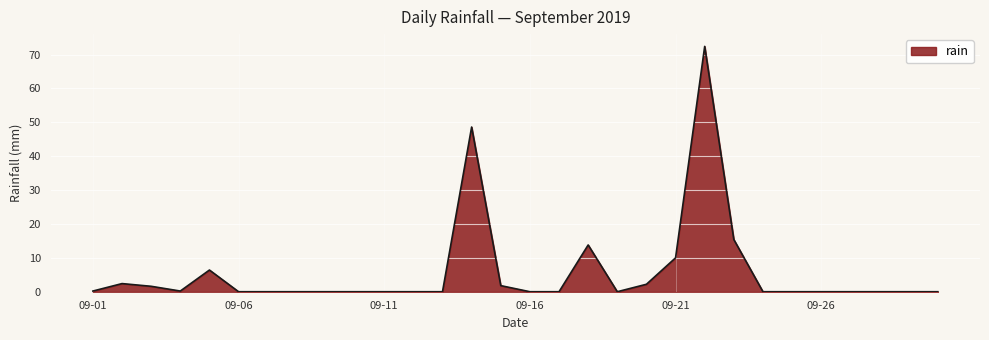

What is the maximum value shown in the chart?

72.4